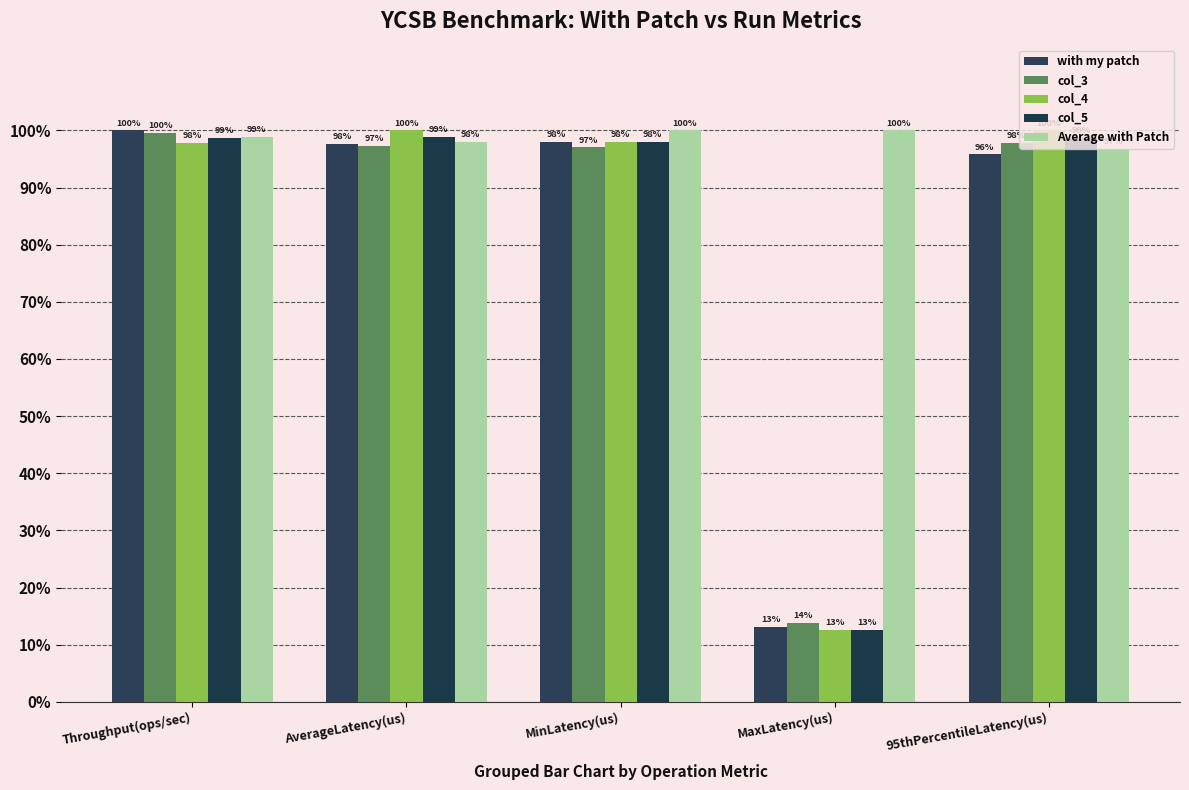

What is the label of the 2nd bar from the right?

MaxLatency(us)